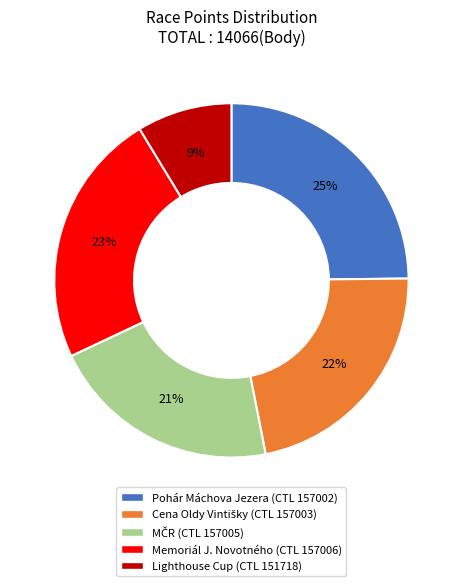

Does any single category account for the majority?

No